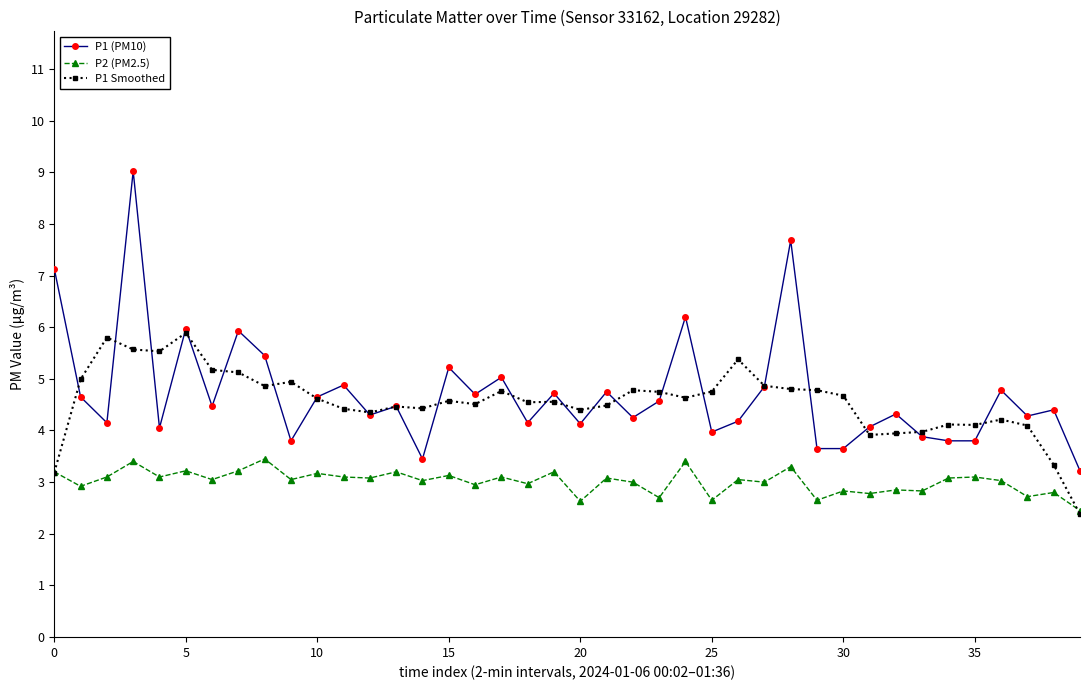

List the series in order of their peak value, highest first.

P1 (PM10), P1 Smoothed, P2 (PM2.5)